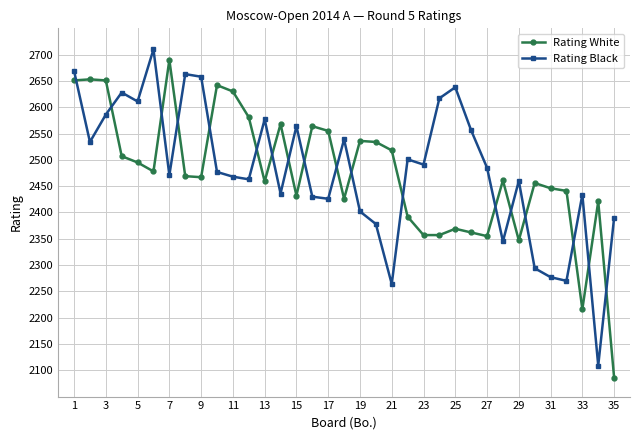

What is the sum of all Rating Black values?

86821